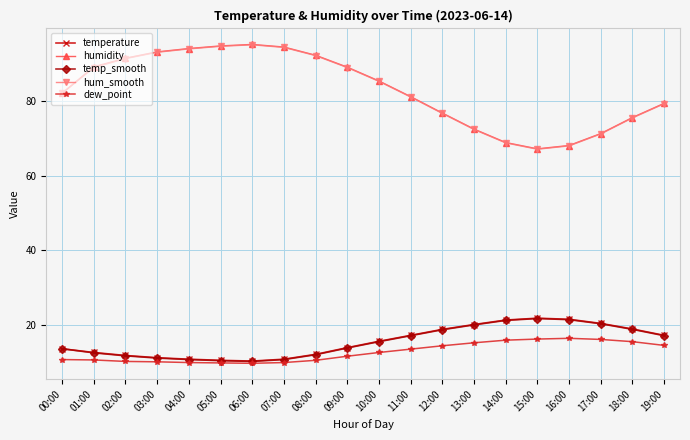

What are all the series names shown in the legend?

temperature, humidity, temp_smooth, hum_smooth, dew_point